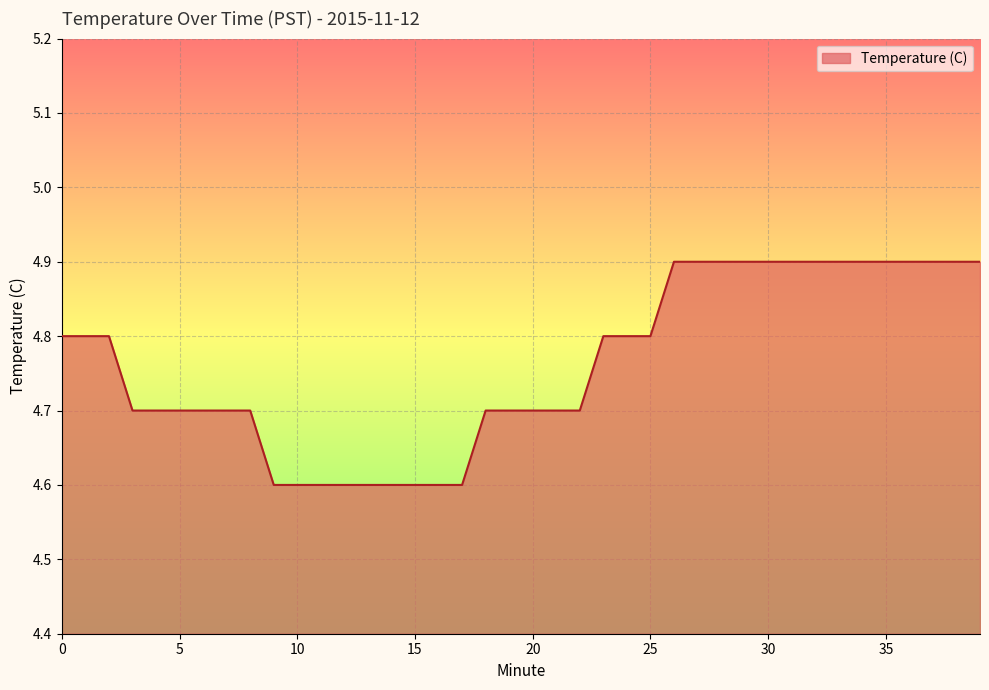

What is the minimum value shown in the chart?

4.6